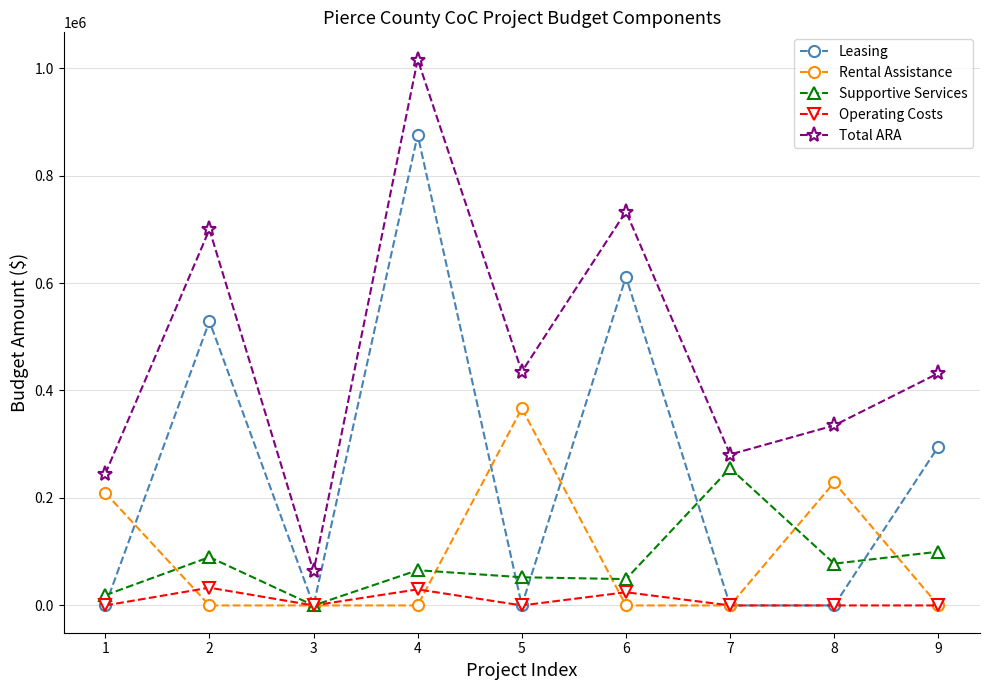

At 2, list the series in order from smallest to largest.

Rental Assistance, Operating Costs, Supportive Services, Leasing, Total ARA